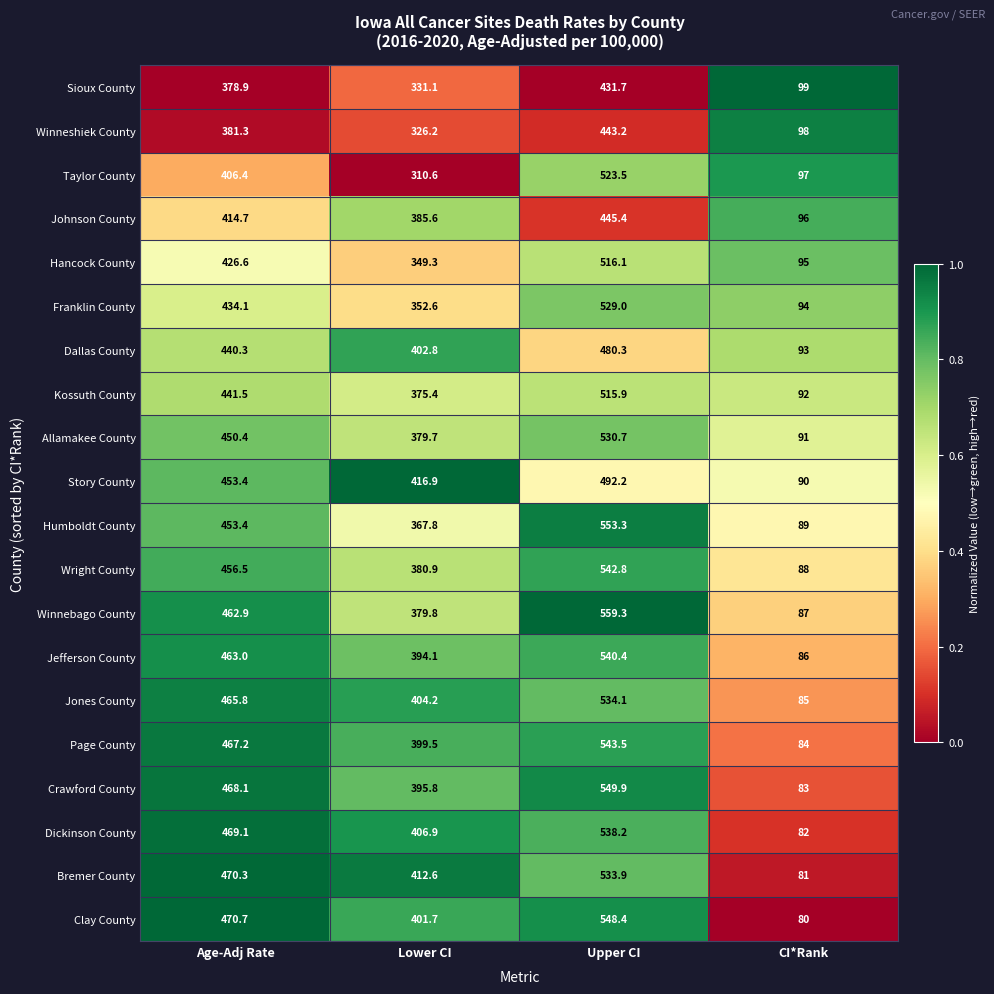

What is the sum of the Franklin County values at Lower CI and CI*Rank?

446.6